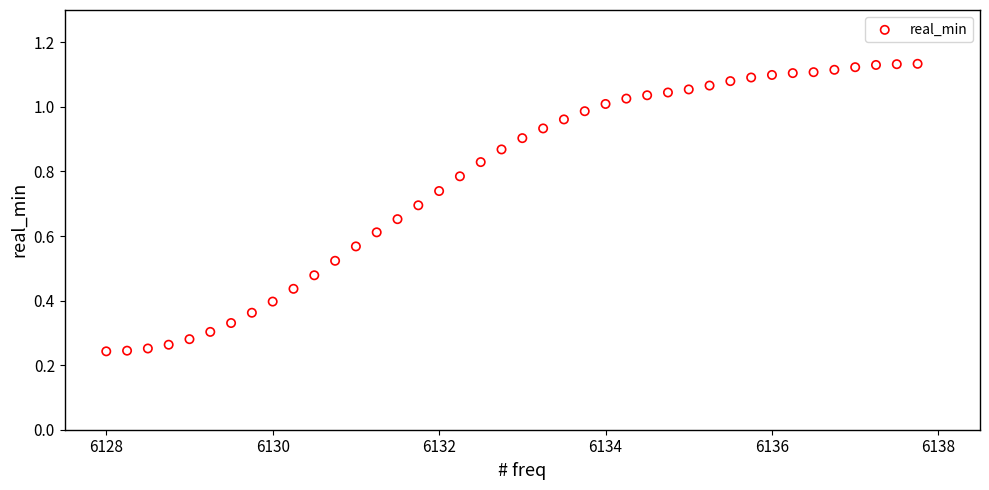

What is the range of X values (max minus min)?

9.8